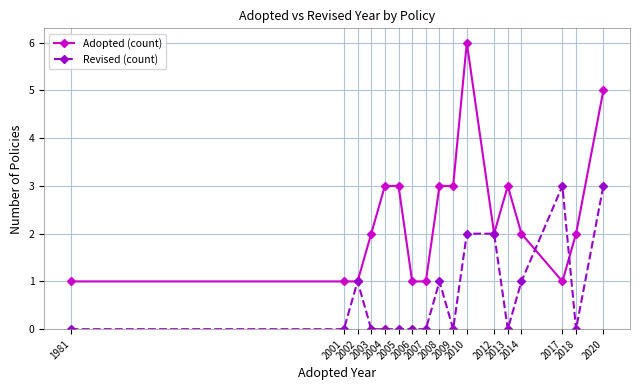

What is the sum of the Revised (count) values at 2017 and 2020?

6